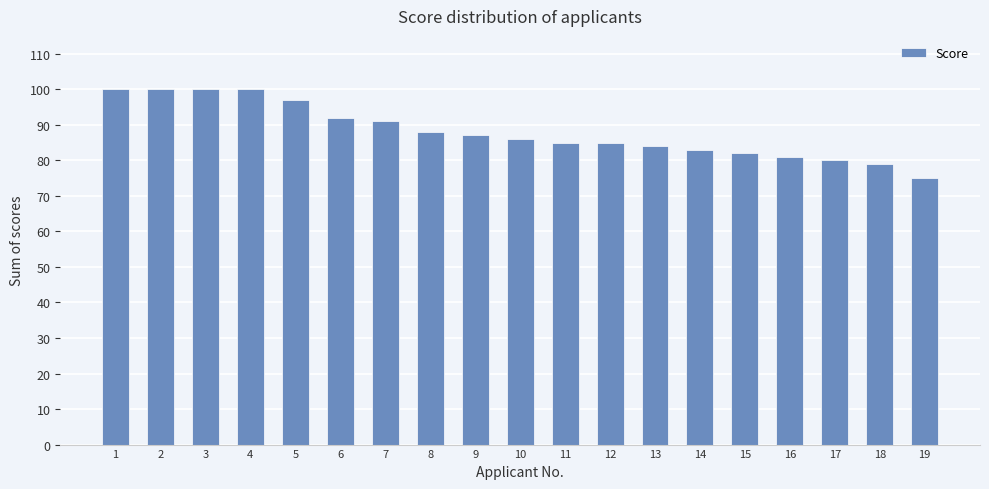

What is the difference between the maximum and second lowest values?

21